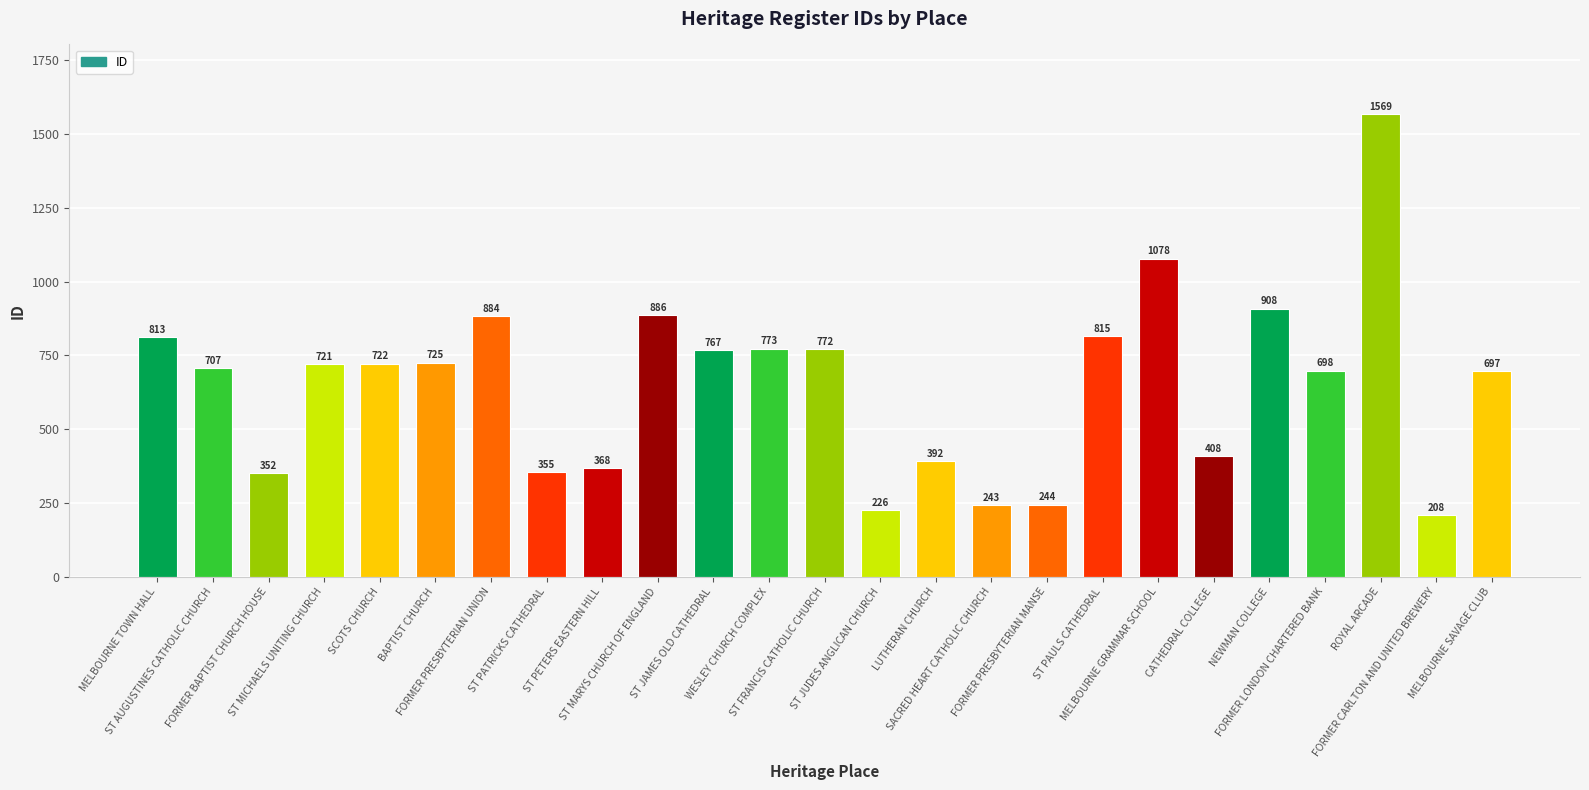

List the labels in order of value, smallest first.

FORMER CARLTON AND UNITED BREWERY, ST JUDES ANGLICAN CHURCH, SACRED HEART CATHOLIC CHURCH, FORMER PRESBYTERIAN MANSE, FORMER BAPTIST CHURCH HOUSE, ST PATRICKS CATHEDRAL, ST PETERS EASTERN HILL, LUTHERAN CHURCH, CATHEDRAL COLLEGE, MELBOURNE SAVAGE CLUB, FORMER LONDON CHARTERED BANK, ST AUGUSTINES CATHOLIC CHURCH, ST MICHAELS UNITING CHURCH, SCOTS CHURCH, BAPTIST CHURCH, ST JAMES OLD CATHEDRAL, ST FRANCIS CATHOLIC CHURCH, WESLEY CHURCH COMPLEX, MELBOURNE TOWN HALL, ST PAULS CATHEDRAL, FORMER PRESBYTERIAN UNION, ST MARYS CHURCH OF ENGLAND, NEWMAN COLLEGE, MELBOURNE GRAMMAR SCHOOL, ROYAL ARCADE